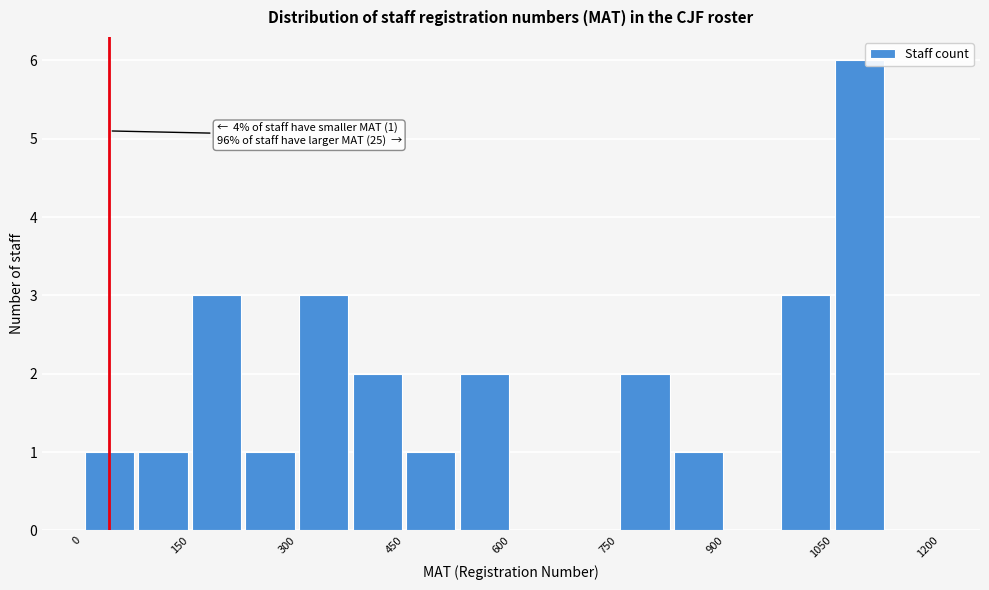

Around what value on the x-axis is the tallest bar? Give the approximate position of its centre, as read against the axis.

1080